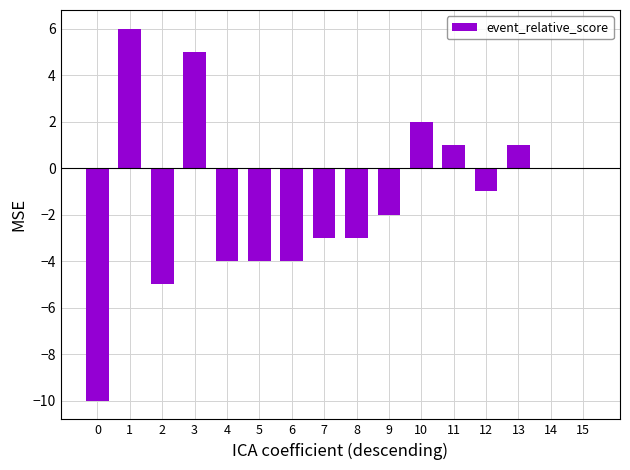

Reading right to left, list all the values displayed in this chart.

15=0	14=0	13=1	12=-1	11=1	10=2	9=-2	8=-3	7=-3	6=-4	5=-4	4=-4	3=5	2=-5	1=6	0=-10